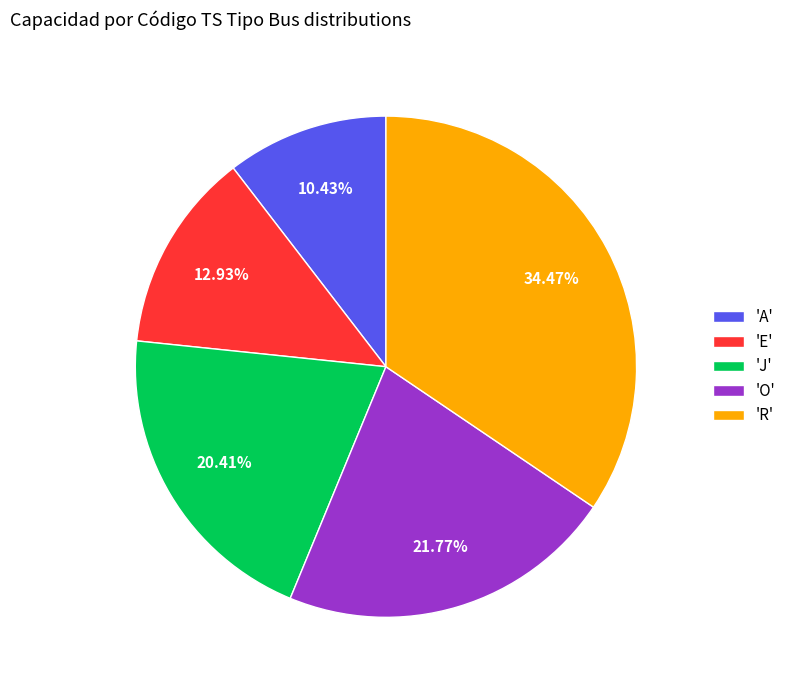

Which slice is the smallest?

'A'